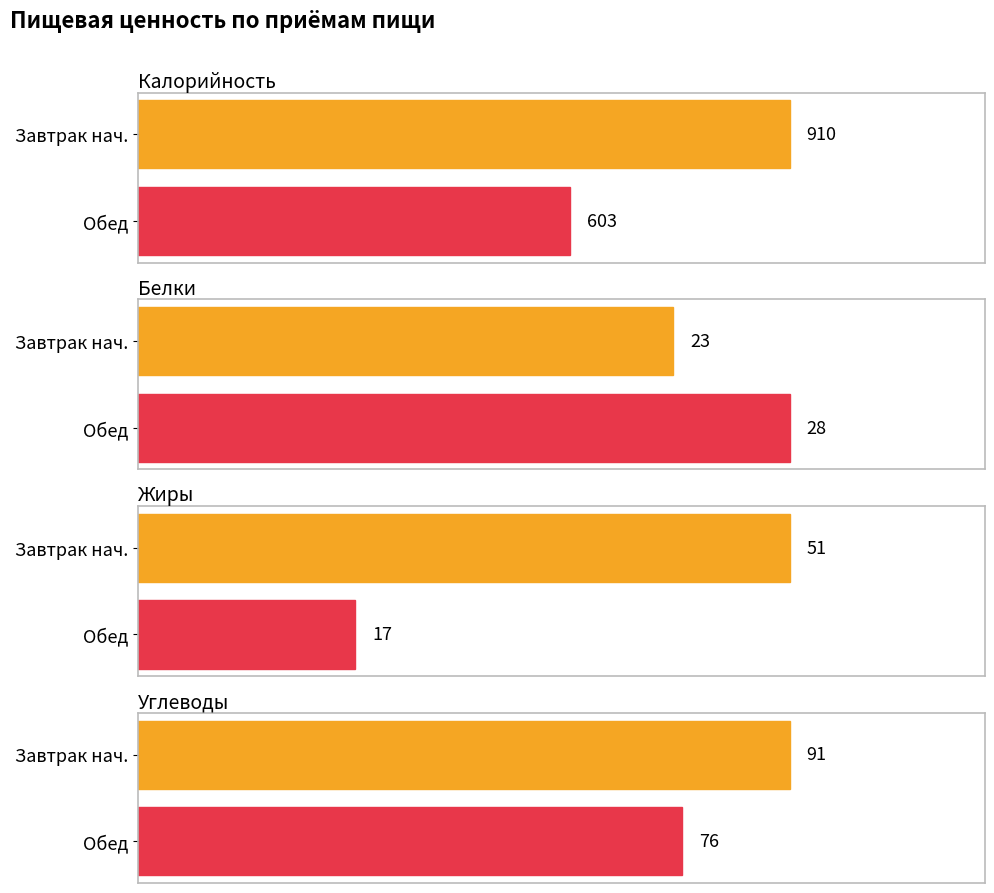

Does the chart contain any negative values?

No